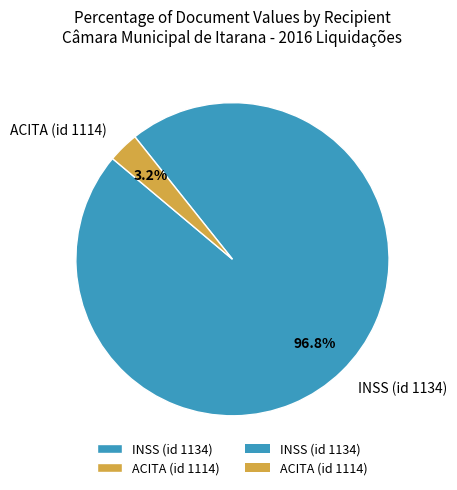

What portion of the pie excludes INSS (id 1134)?

3.2%